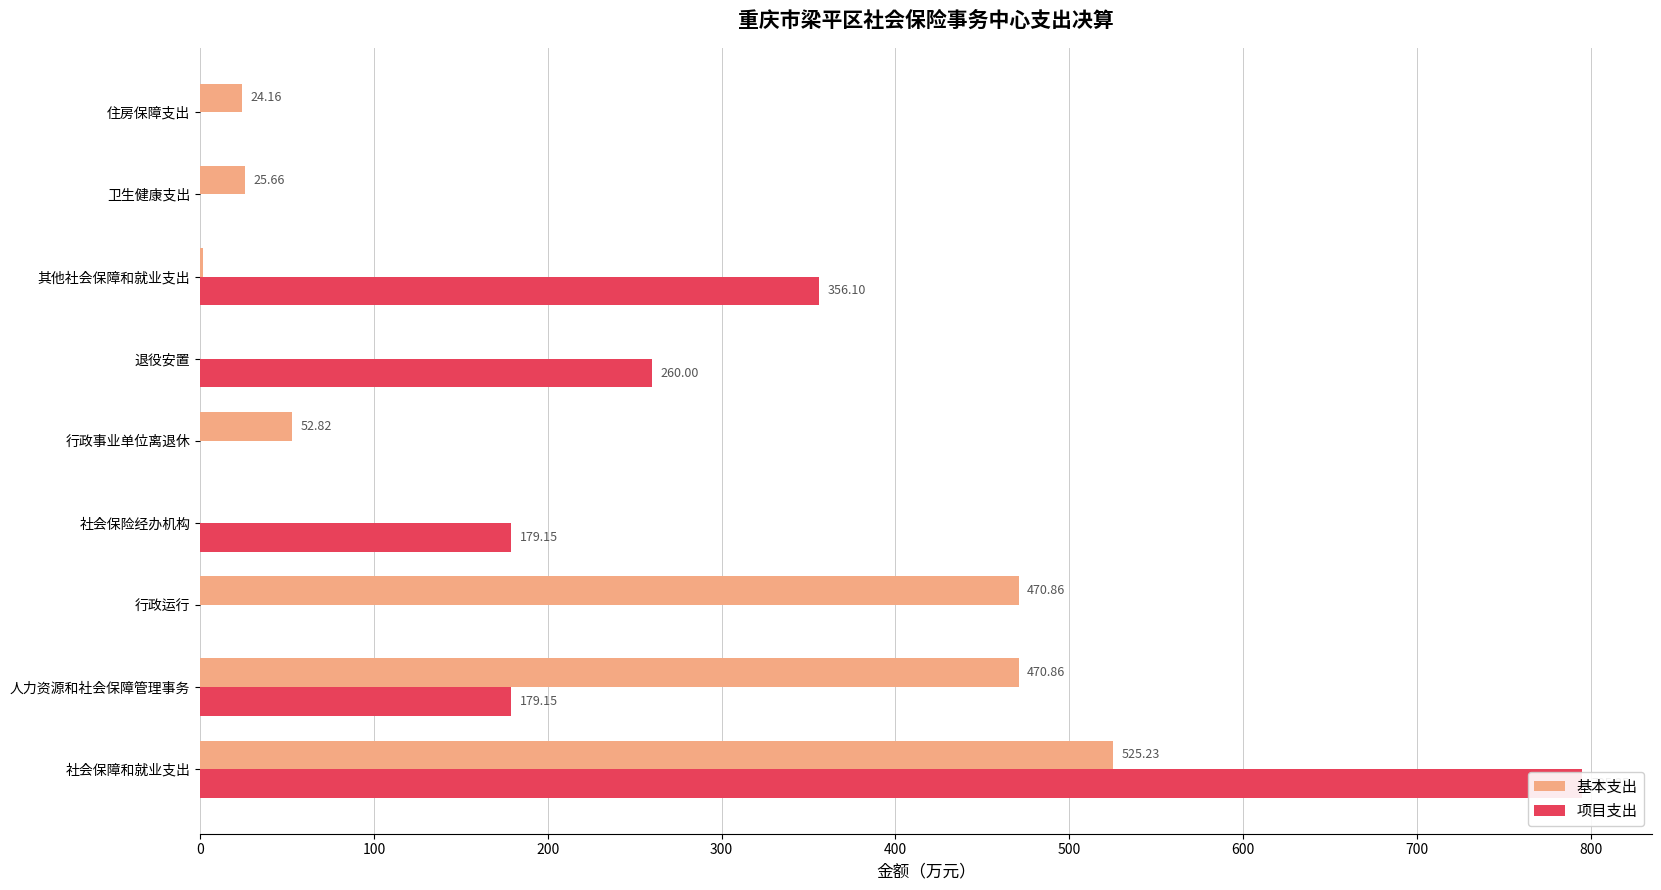

At how many categories does at least one series exceed 147?

6